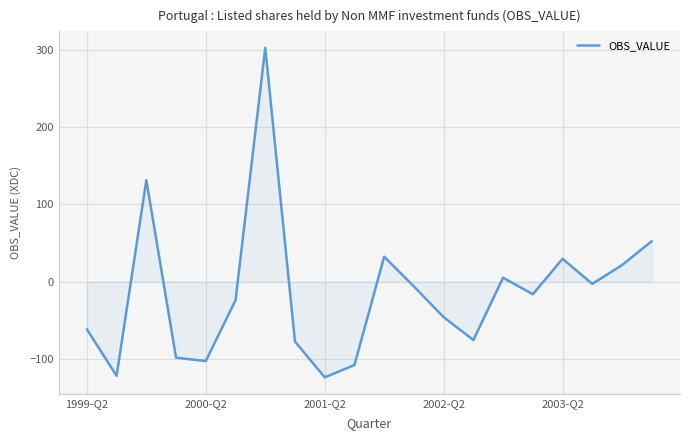

What is the maximum value shown in the chart?

302.4